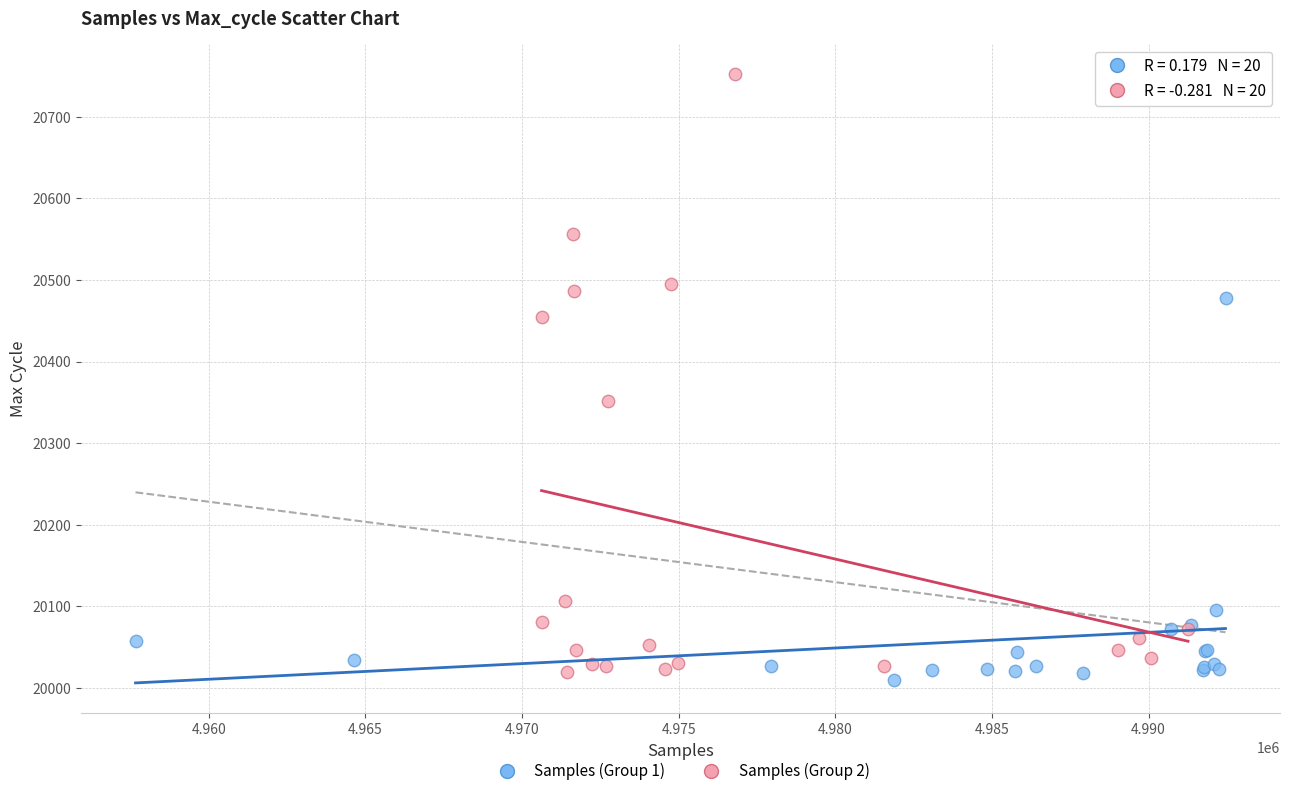

Which series has the largest Y range (max minus min)?

Samples (Group 2)